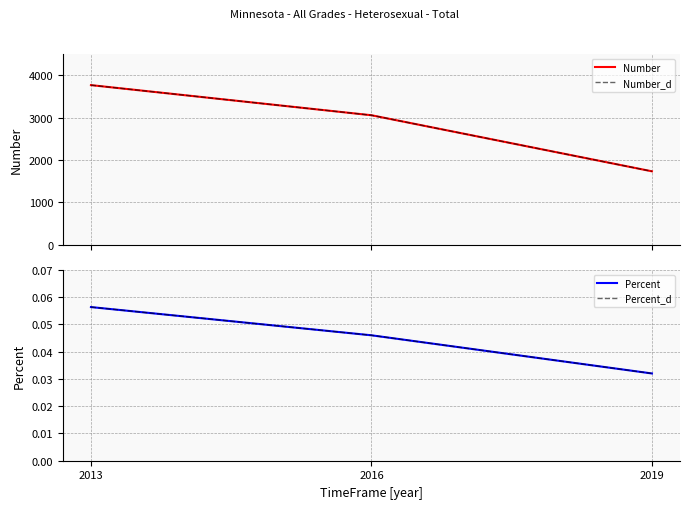

Which has a higher value, 2013 or 2016?

2013